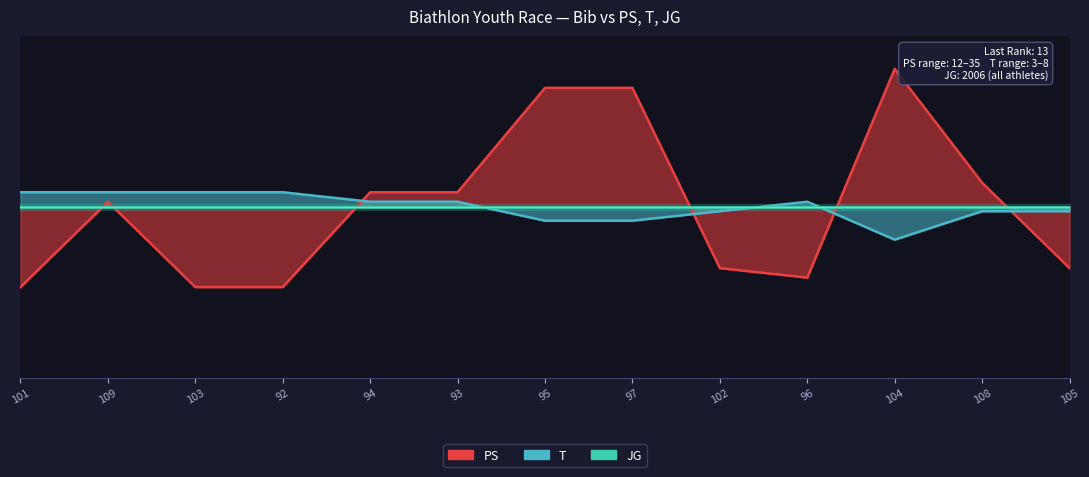

Which series changed the most between 92 and 102?

PS